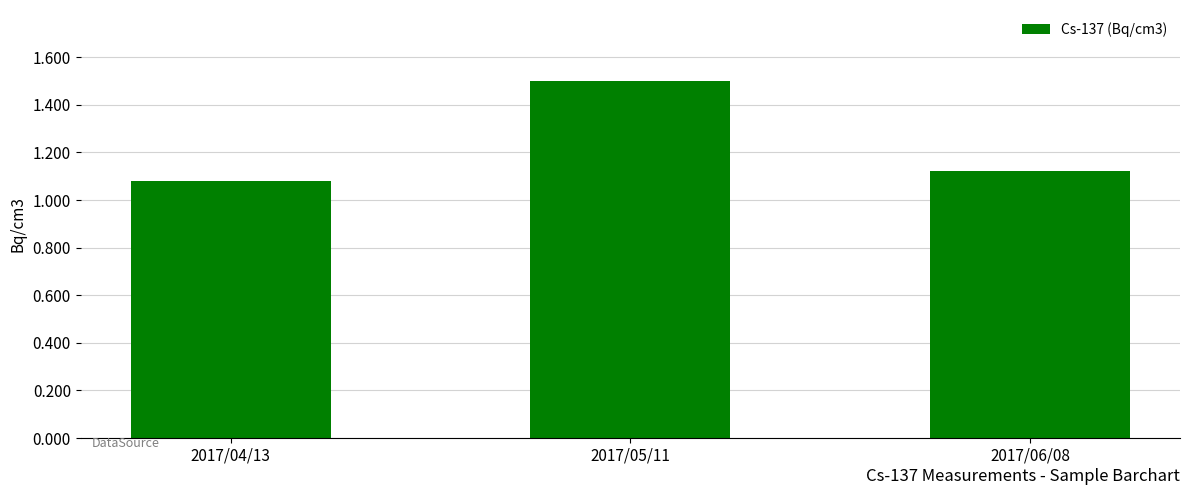

What is the sum of the values at 2017/04/13 and 2017/06/08?

2.2